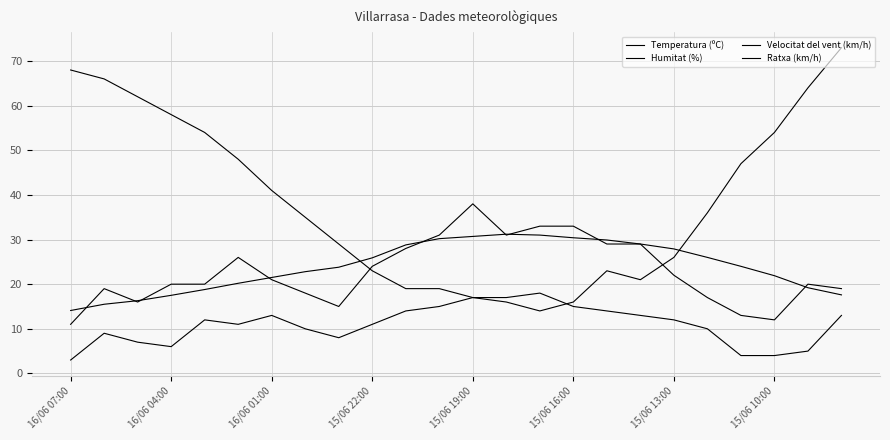

Which series ends up on top after the final intersection of Humitat (%) and Temperatura (ºC)?

Humitat (%)